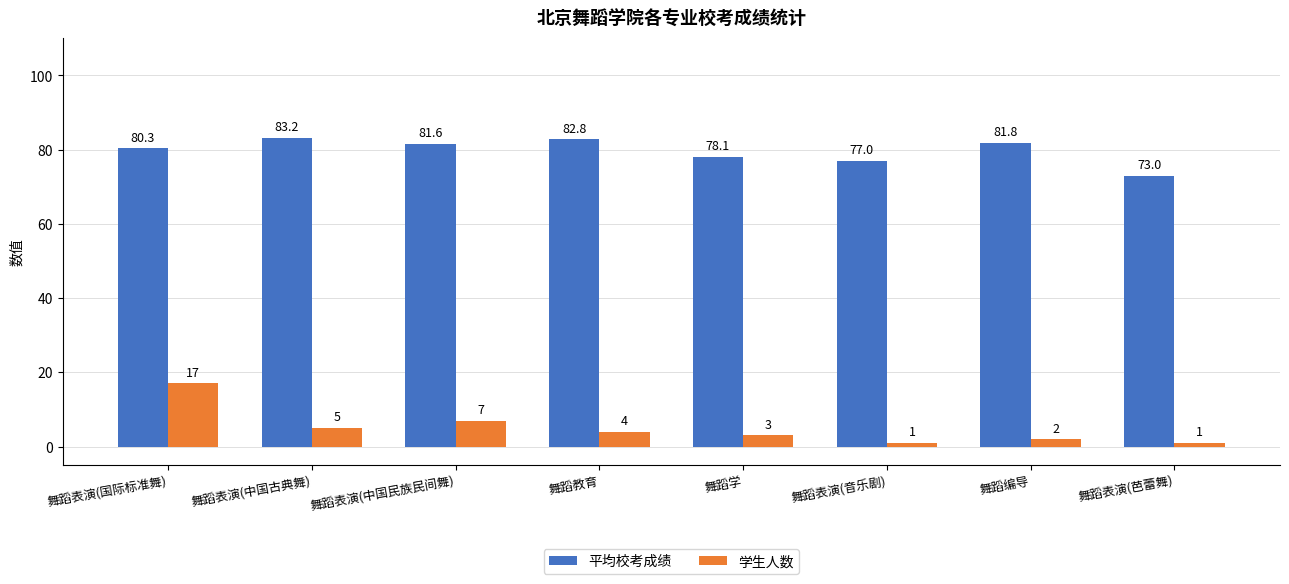

List the series in order of their peak value, highest first.

平均校考成绩, 学生人数